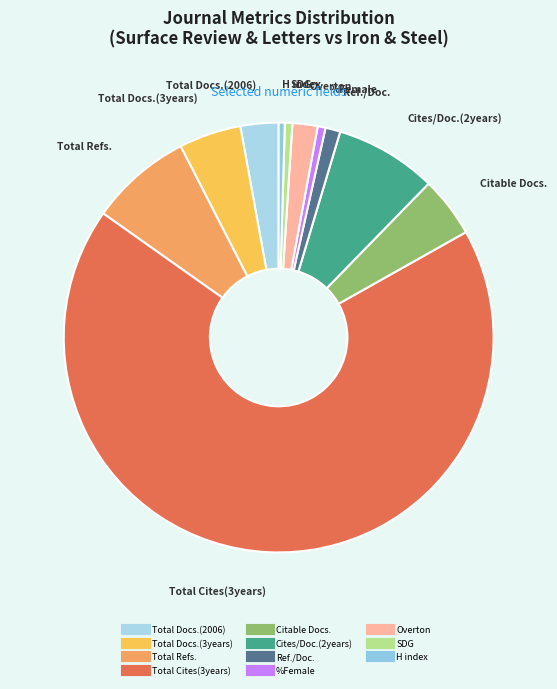

Approximately how many times larger is the value at Cites/Doc.(2years) compared to Ref./Doc.?

6.8